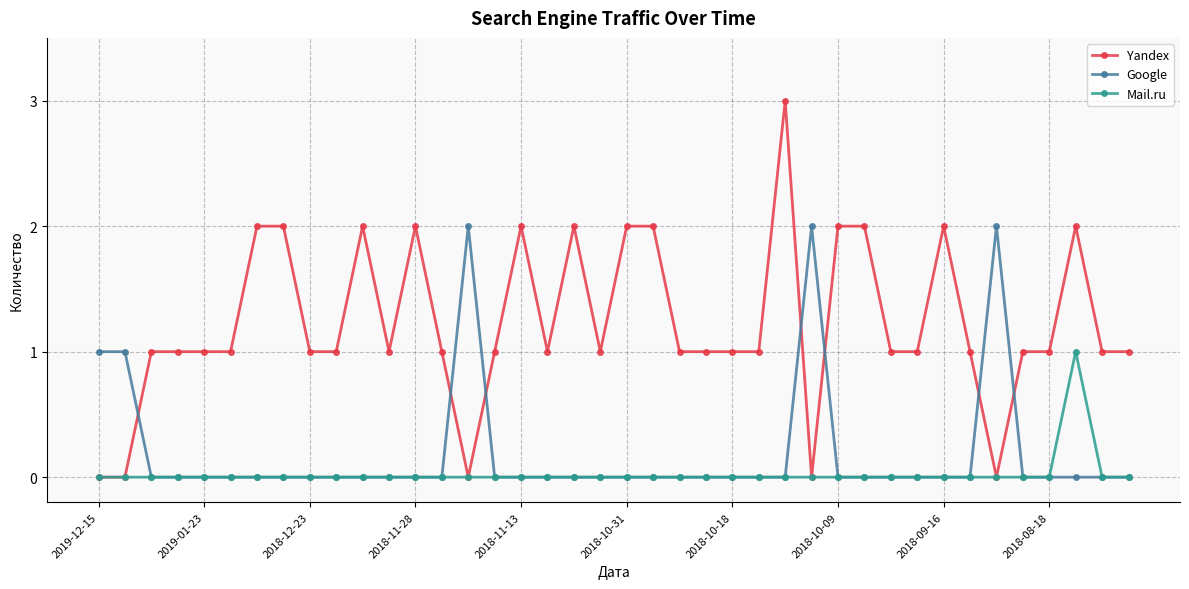

What are all the series names shown in the legend?

Yandex, Google, Mail.ru